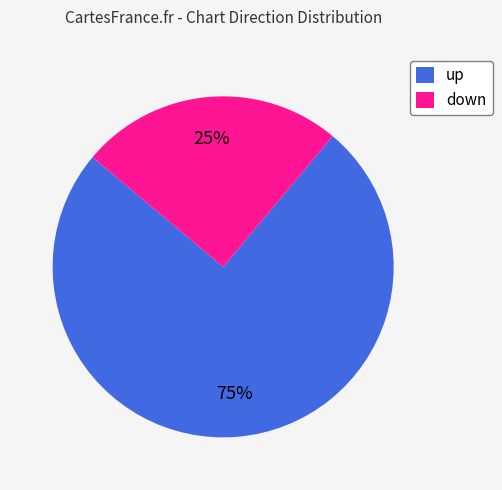

What is the ratio of the value at down to the value at up?

0.3